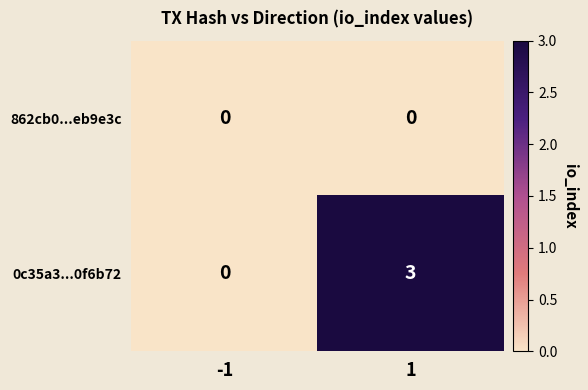

The value of 0c35a3...0f6b72 at 1 is 3. True or false?

True